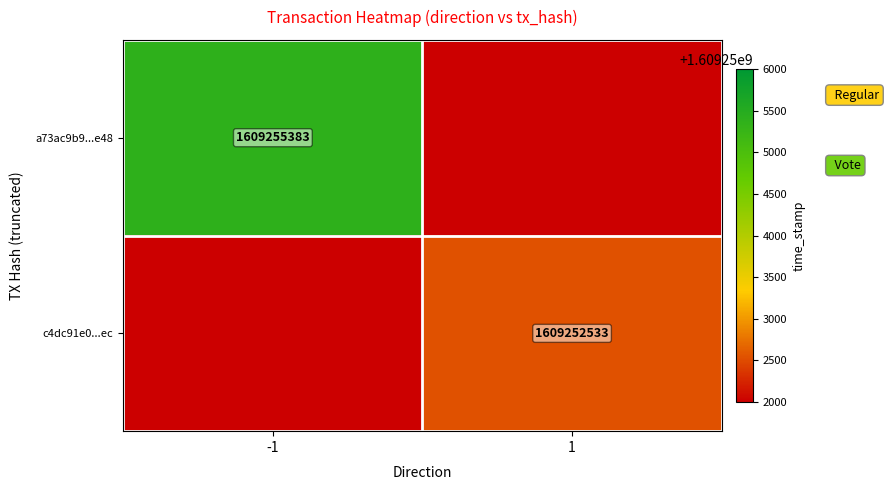

At how many categories does at least one series exceed 1609253513?

1